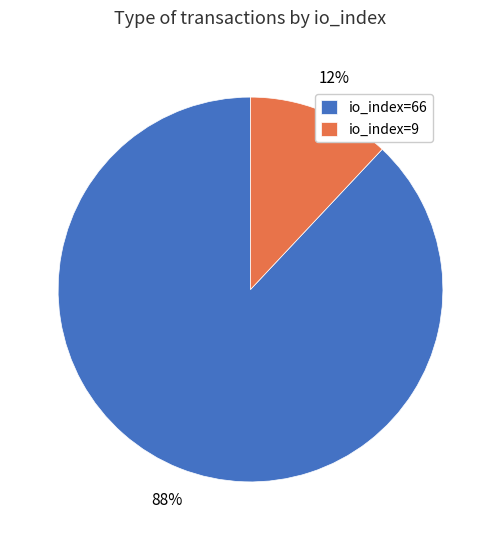

Count the number of slices in the pie.

2